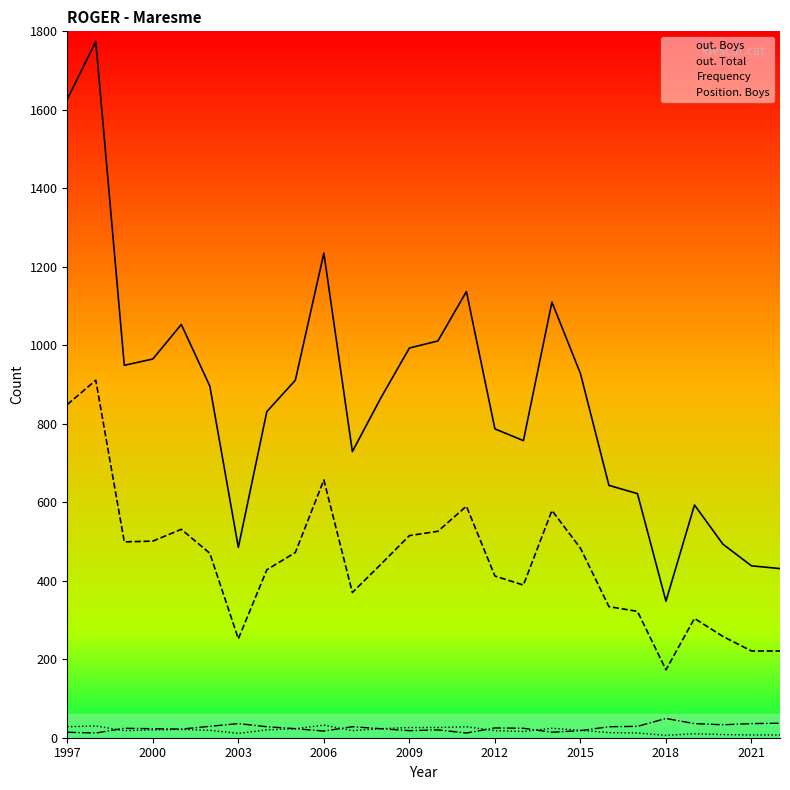

What is the greatest value displayed?

1774